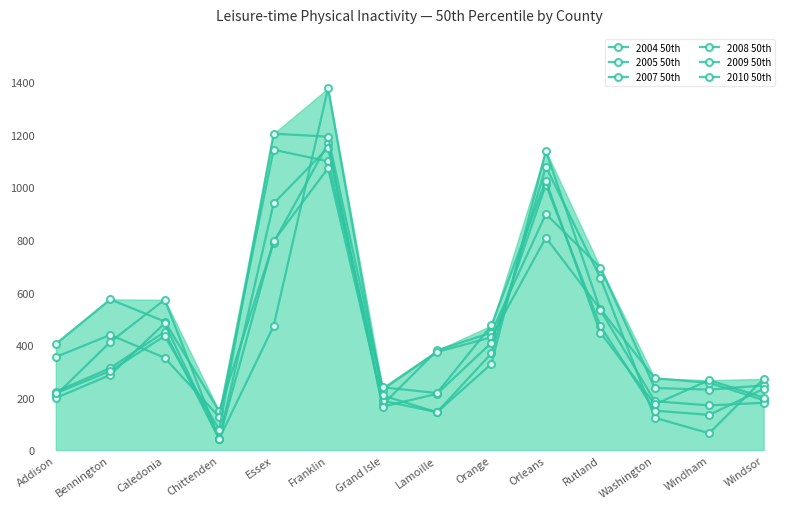

In 2007 50th, how many points are lower than both neighbors (excluding endpoints)?

3